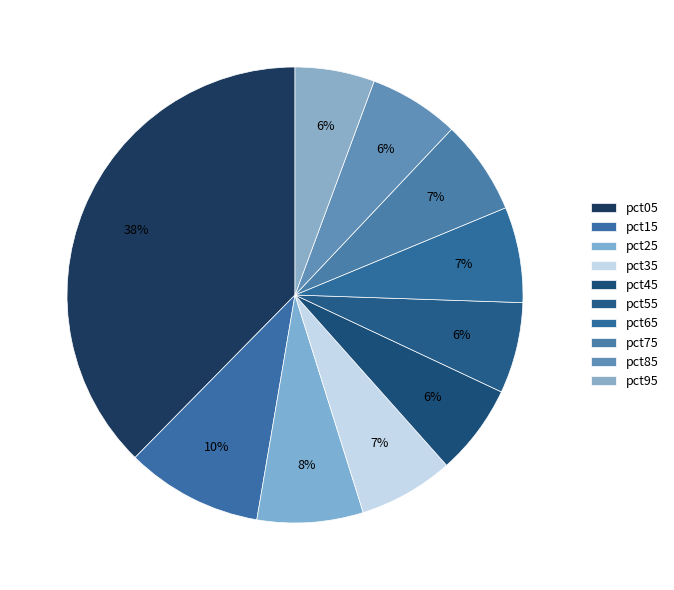

To the nearest percent, what portion does pct15 represent?

10%